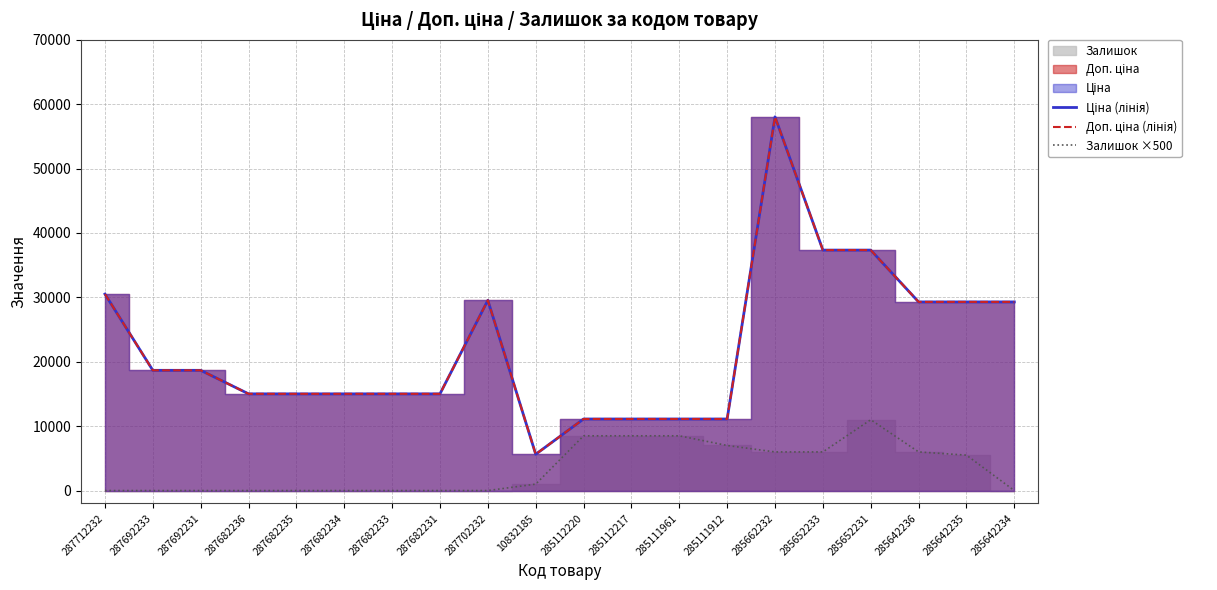

List the labels in order of Ціна (лінія) value, largest first.

285662232, 285652233, 285652231, 287712232, 287702232, 285642236, 285642235, 285642234, 287692233, 287692231, 287682236, 287682235, 287682234, 287682233, 287682231, 285112220, 285112217, 285111961, 285111912, 10832185